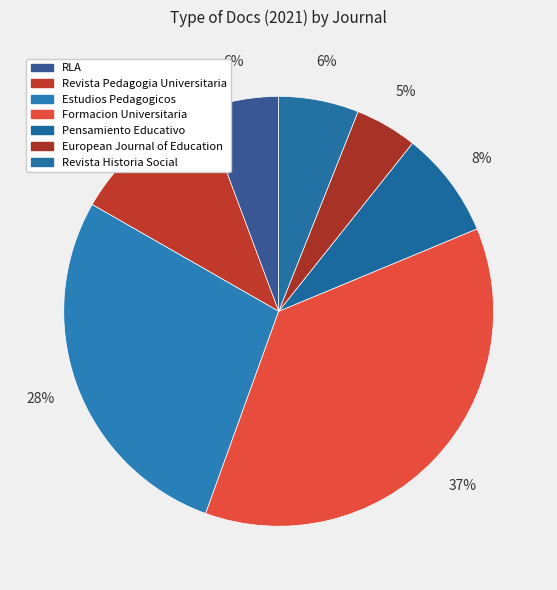

To the nearest percent, what portion does Revista Pedagogia Universitaria represent?

11%